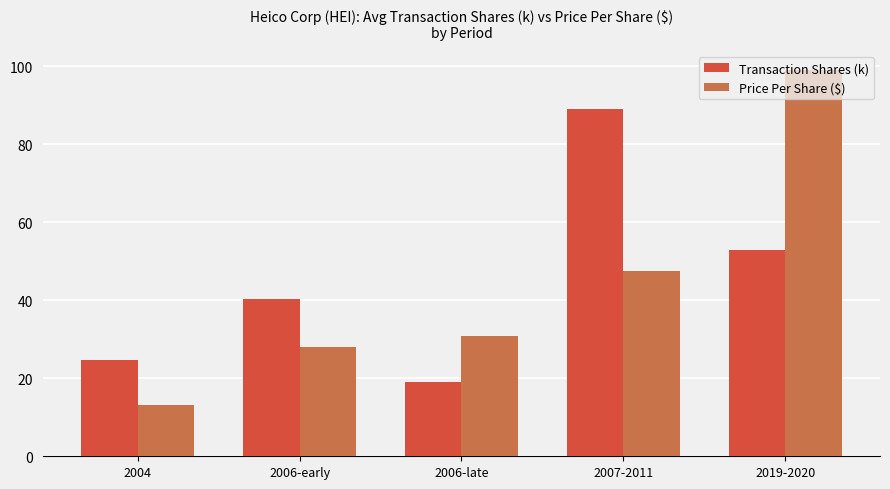

What is the label of the 4th bar from the right?

2006-early